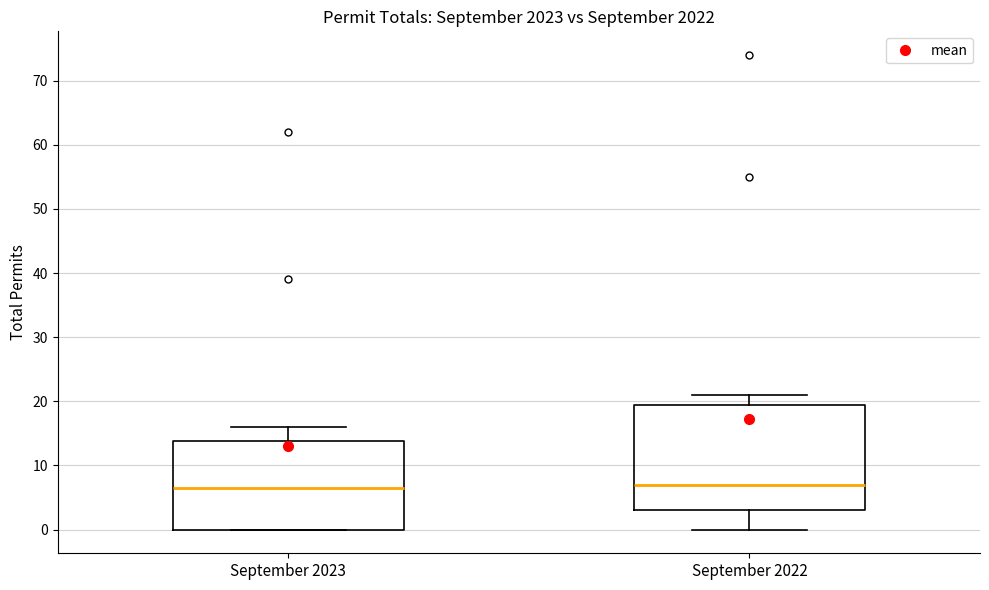

Comparing the boxes themselves (not the whiskers), which one is the tallest?

September 2022